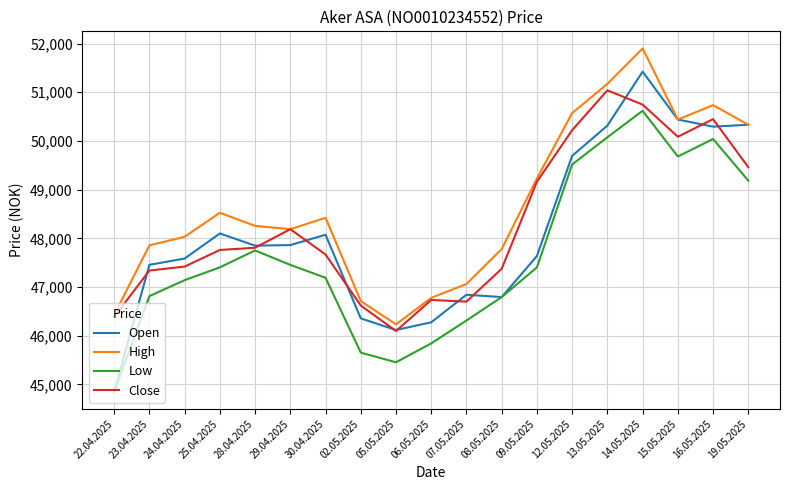

The value of Close at 09.05.2025 is 49162. True or false?

True